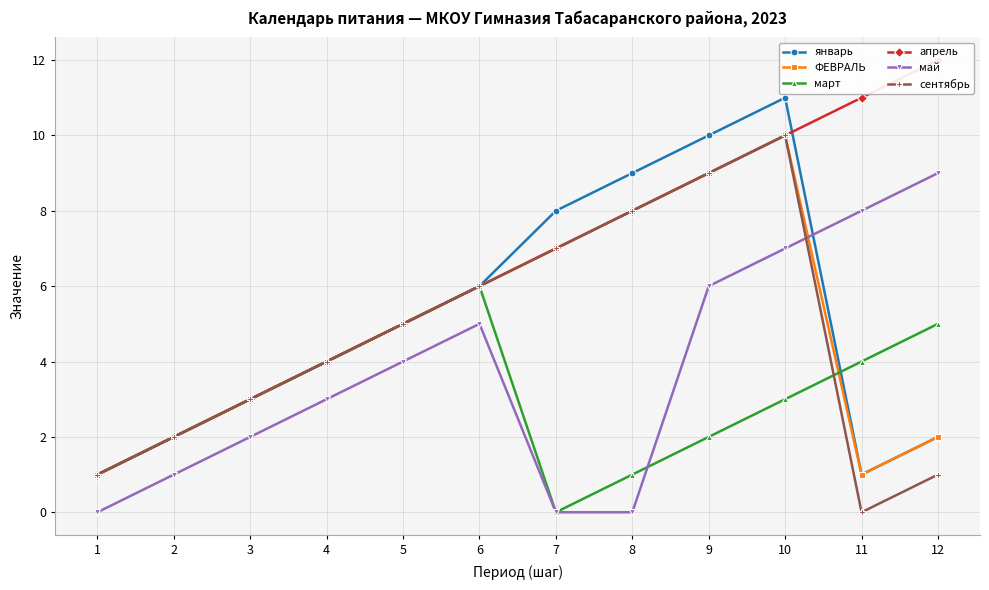

True or false: апрель has a value of 3 at 2.

False